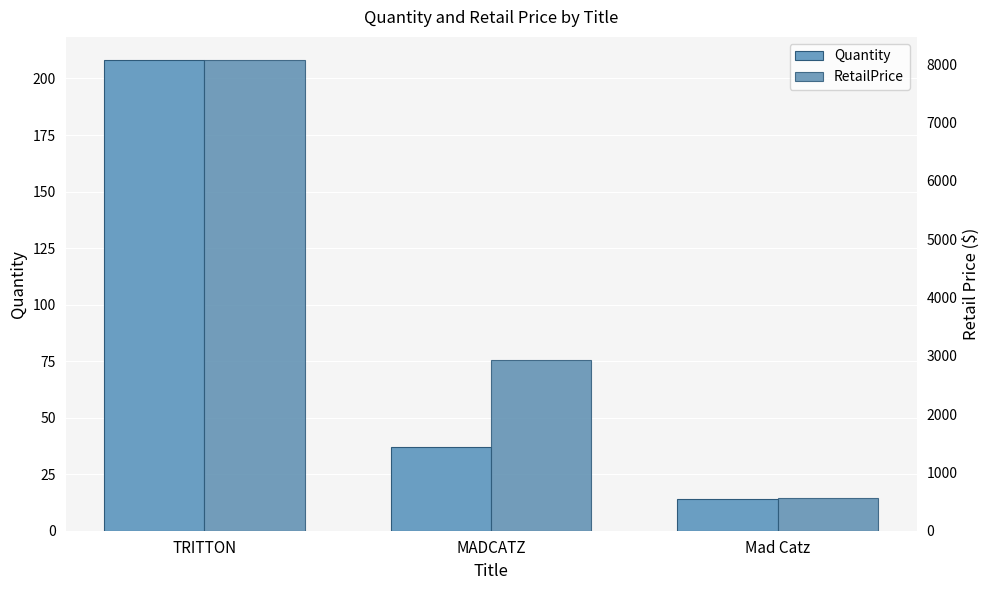

Where does the RetailPrice series first go above 2923?

TRITTON